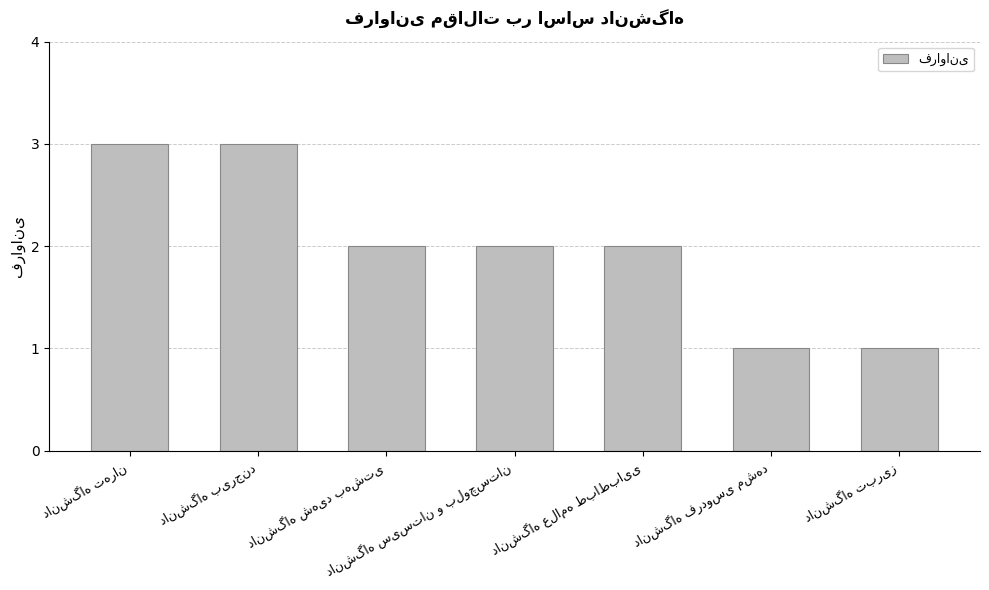

What is the greatest value displayed?

3